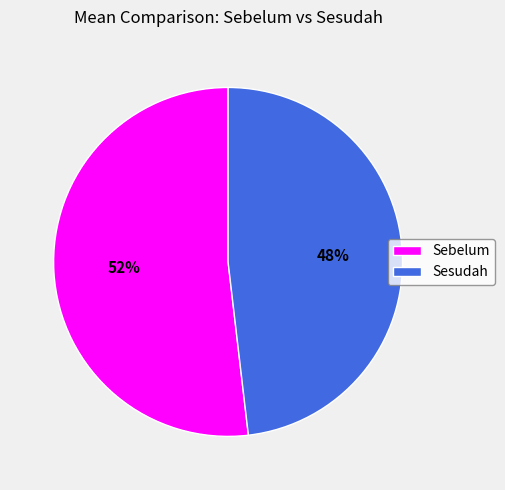

To the nearest percent, what is the difference between the Sebelum and Sesudah slice percentages?

4%